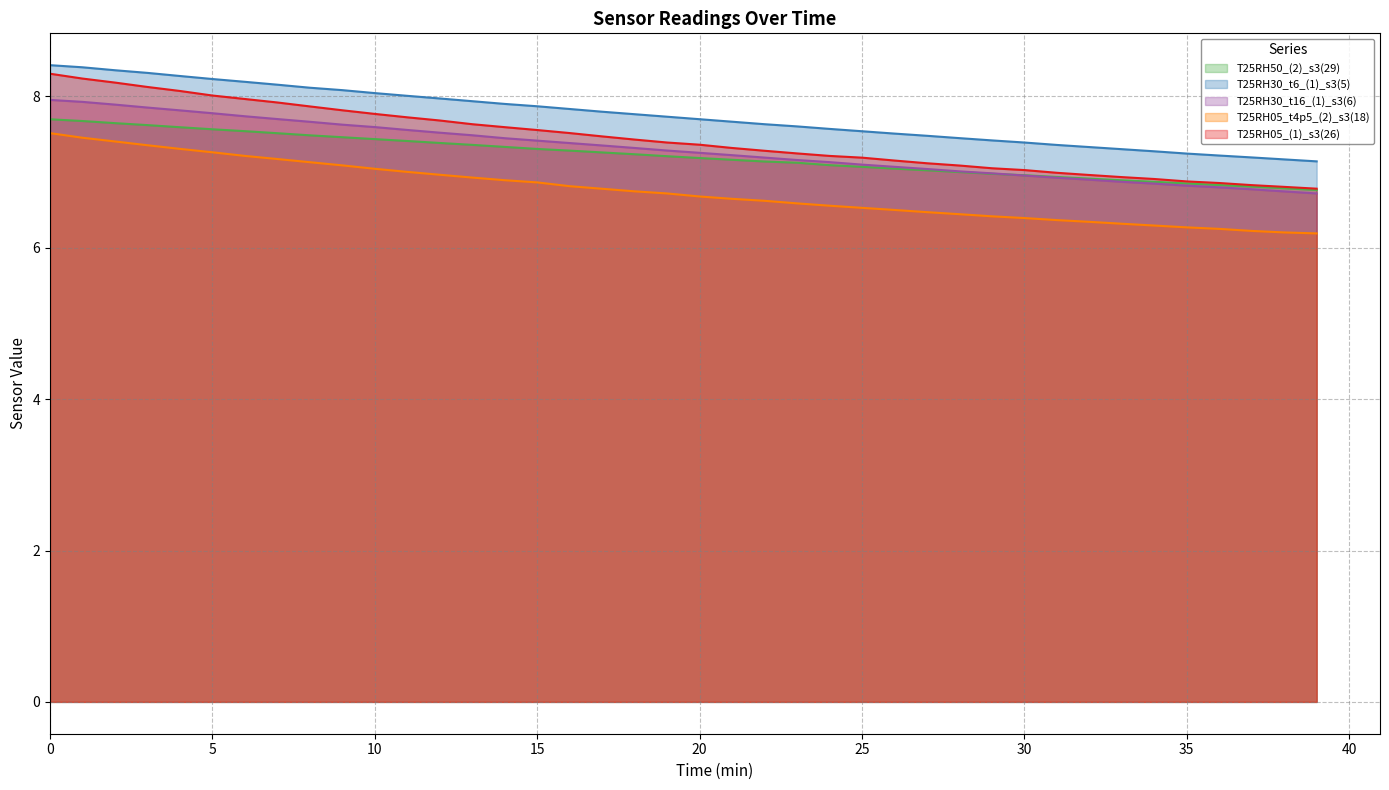

True or false: T25RH30_t6_(1)_s3(5) and T25RH30_t16_(1)_s3(6) intersect in this chart.

False